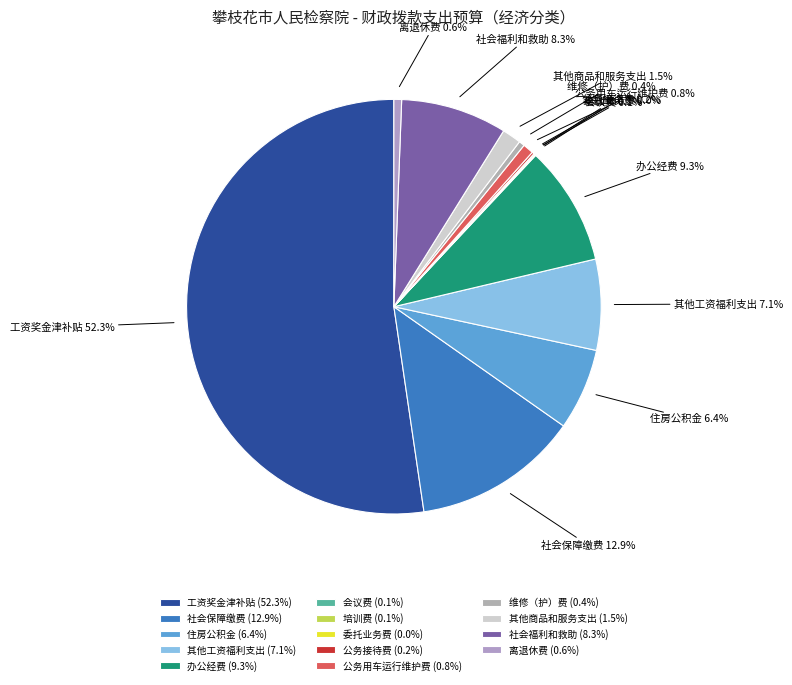

What portion of the pie excludes 离退休费?

99.4%